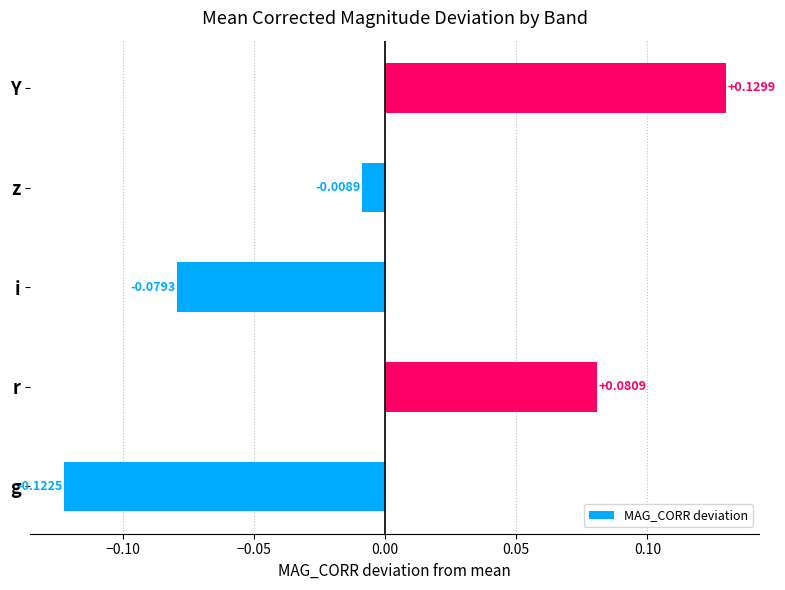

List the labels in order of value, largest first.

Y, r, z, i, g